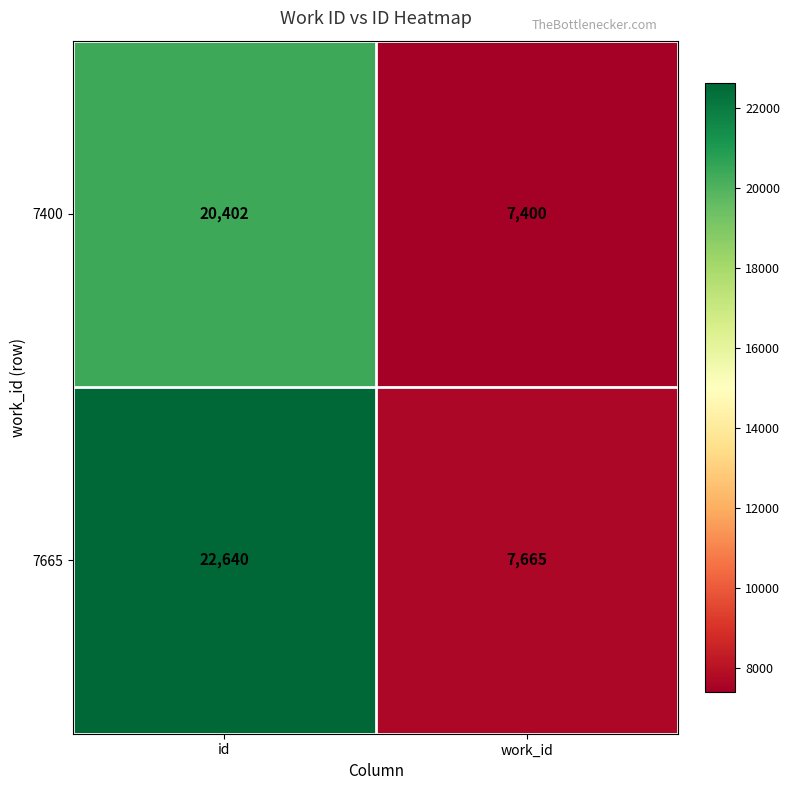

What is the maximum value shown in the chart?

22640